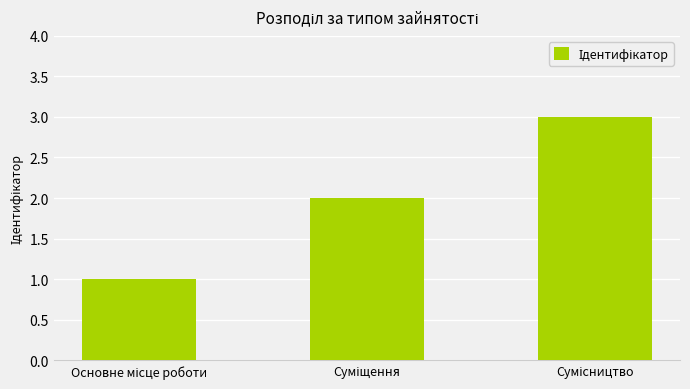

How many bars are there in total?

3